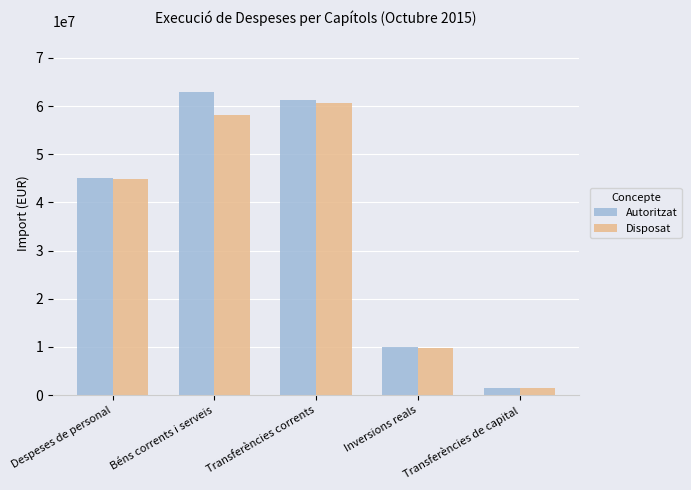

At which label does Autoritzat reach its minimum?

Transferències de capital